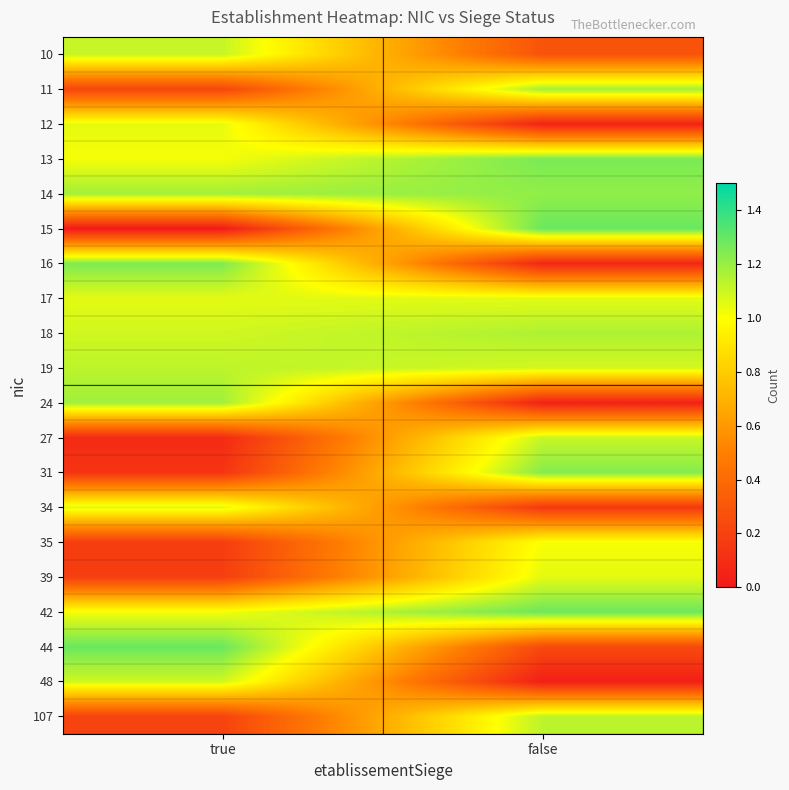

Reading left to right, transcribe all the data shown in this chart.

10: true=1.1	false=0.3
11: true=0.2	false=1.2
12: true=1.0	false=0.0
13: true=1.0	false=1.3
14: true=1.2	false=1.2
15: true=0.0	false=1.3
16: true=1.2	false=0.1
17: true=1.1	false=1.1
18: true=1.1	false=1.2
19: true=1.1	false=1.1
24: true=1.2	false=0.0
27: true=0.1	false=1.1
31: true=0.1	false=1.2
34: true=1.1	false=0.2
35: true=0.2	false=1.0
39: true=0.2	false=1.1
42: true=1.0	false=1.3
44: true=1.3	false=0.2
48: true=1.1	false=0.0
107: true=0.2	false=1.1